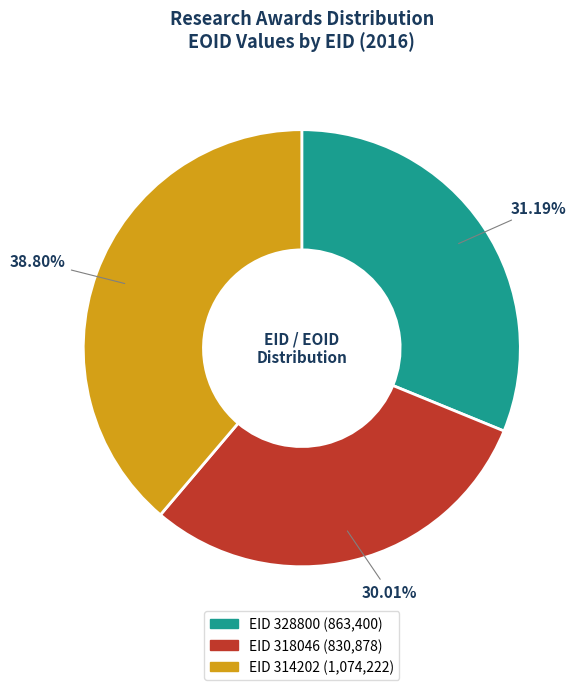

Is there any slice that represents more than half of the pie?

No